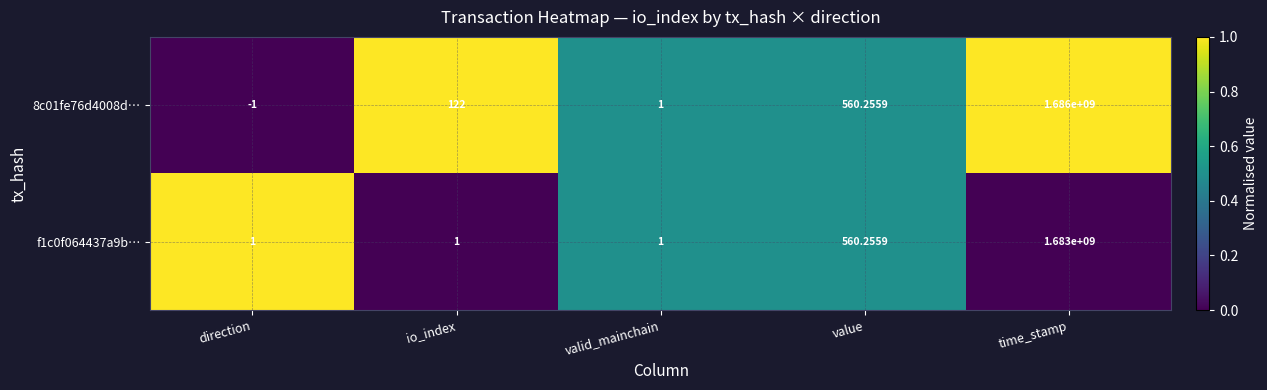

At which label is f1c0f064437a9b… closest to 841500000?

value